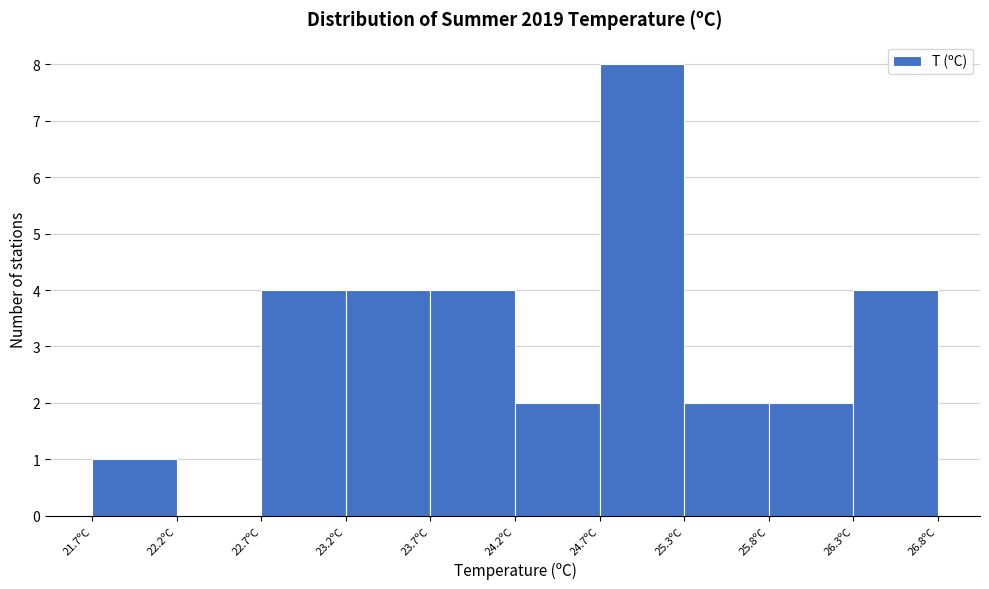

Reading left to right, transcribe this chart: for each bar, give the range it covers on the x-axis and its height. Neither the bar edges nor the heights are printed on the chart, so give them approximately, as read against the axes.

21.7 to 22.2: 1
22.2 to 22.7: 0
22.7 to 23.2: 4
23.2 to 23.7: 4
23.7 to 24.2: 4
24.2 to 24.7: 2
24.7 to 25.3: 8
25.3 to 25.8: 2
25.8 to 26.3: 2
26.3 to 26.8: 4